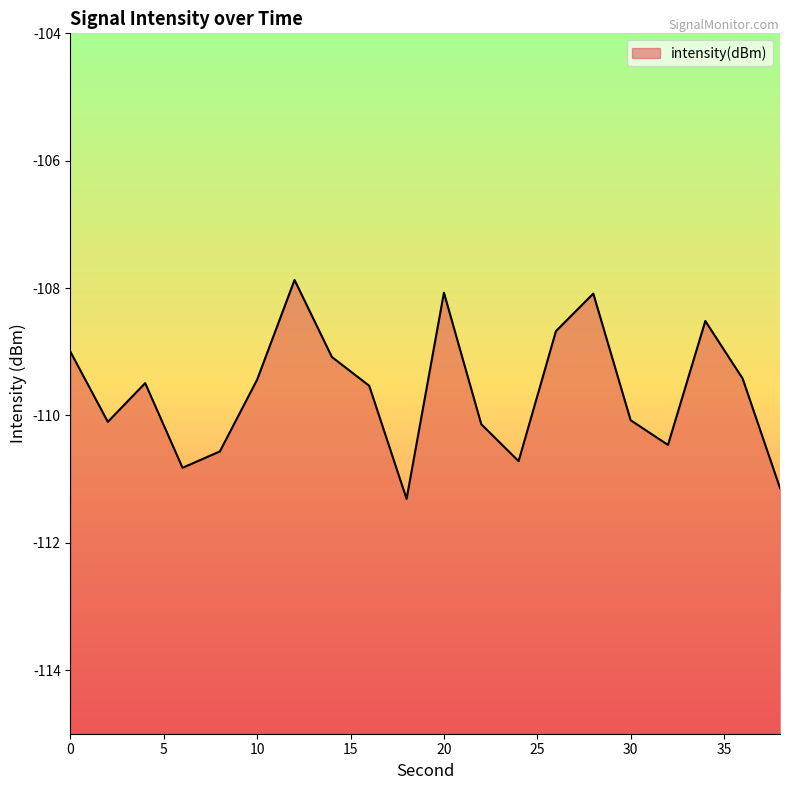

Reading left to right, extract all data points from this chart.

0=-109.0	2=-110.1	4=-109.5	6=-110.8	8=-110.6	10=-109.4	12=-107.9	14=-109.1	16=-109.5	18=-111.3	20=-108.1	22=-110.1	24=-110.7	26=-108.7	28=-108.1	30=-110.1	32=-110.5	34=-108.5	36=-109.4	38=-111.1